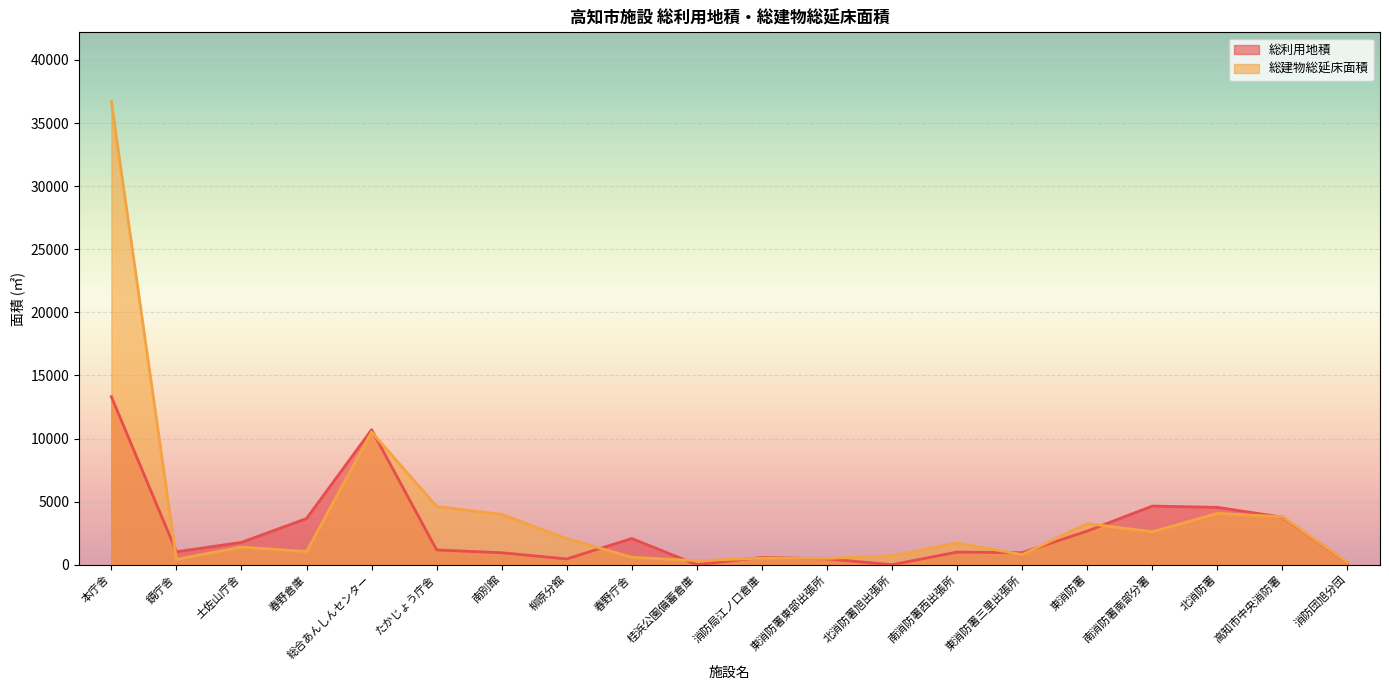

Reading left to right, what are all the values shown in this chart?

総利用地積: 本庁舎=13315.2	鏡庁舎=1026.8	土佐山庁舎=1768.8	春野倉庫=3659.5	総合あんしんセンター=10700.2	たかじょう庁舎=1170.5	南別館=944.8	柳原分館=458.1	春野庁舎=2073.5	桂浜公園備蓄倉庫=0.0	消防局江ノ口倉庫=581.9	東消防署東部出張所=460.0	北消防署旭出張所=0.0	南消防署西出張所=1000.1	東消防署三里出張所=954.4	東消防署=2666.1	南消防署南部分署=4646.3	北消防署=4545.9	高知市中央消防署=3766.0	消防団旭分団=151.0
総建物総延床面積: 本庁舎=36689.2	鏡庁舎=423.9	土佐山庁舎=1400.8	春野倉庫=1041.0	総合あんしんセンター=10515.2	たかじょう庁舎=4612.8	南別館=3990.0	柳原分館=2067.2	春野庁舎=587.2	桂浜公園備蓄倉庫=315.9	消防局江ノ口倉庫=520.5	東消防署東部出張所=501.2	北消防署旭出張所=708.3	南消防署西出張所=1720.5	東消防署三里出張所=798.3	東消防署=3260.1	南消防署南部分署=2610.2	北消防署=4065.9	高知市中央消防署=3800.1	消防団旭分団=175.9